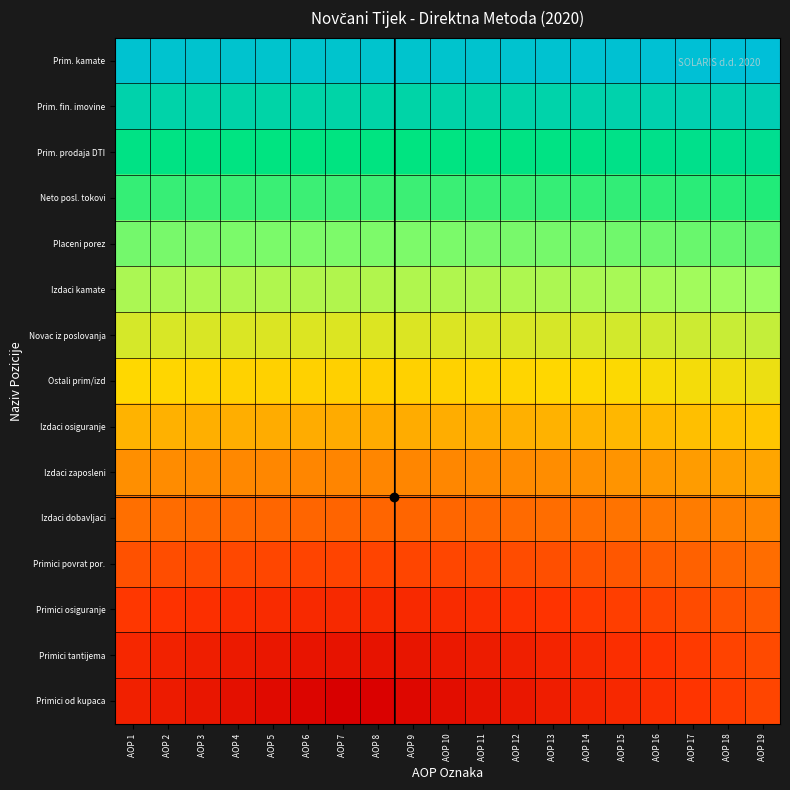

At which category is the sum across all series the highest?

AOP 19